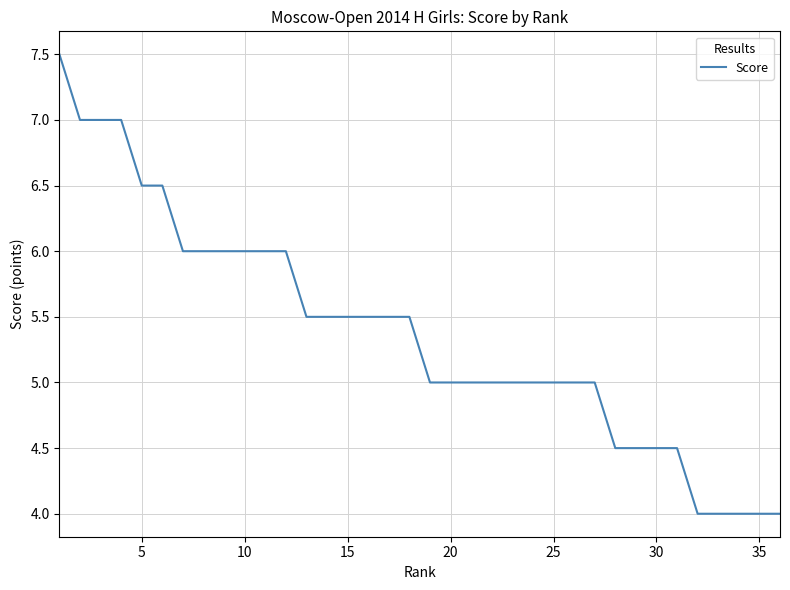

Reading left to right, extract all data points from this chart.

7.5	7.0	7.0	7.0	6.5	6.5	6.0	6.0	6.0	6.0	6.0	6.0	5.5	5.5	5.5	5.5	5.5	5.5	5.0	5.0	5.0	5.0	5.0	5.0	5.0	5.0	5.0	4.5	4.5	4.5	4.5	4.0	4.0	4.0	4.0	4.0